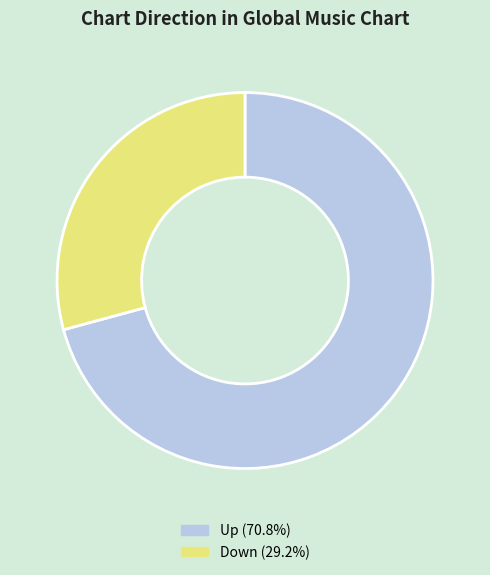

Is there any slice that represents more than half of the pie?

Yes